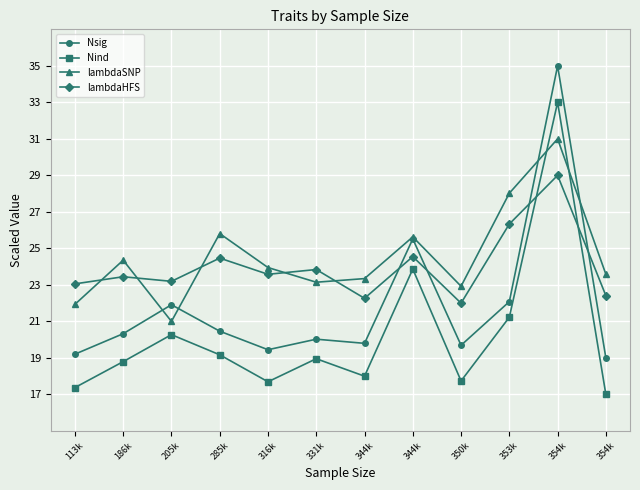

Rank the series by their maximum value, from highest to lowest.

Nsig, Nind, lambdaSNP, lambdaHFS